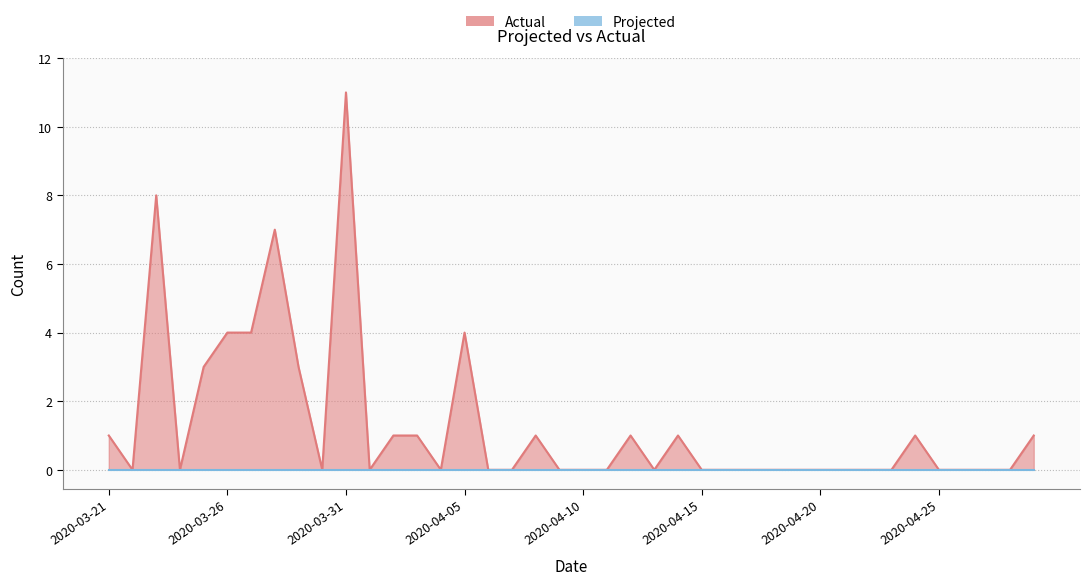

What is the value of the 35th point from the left?

1